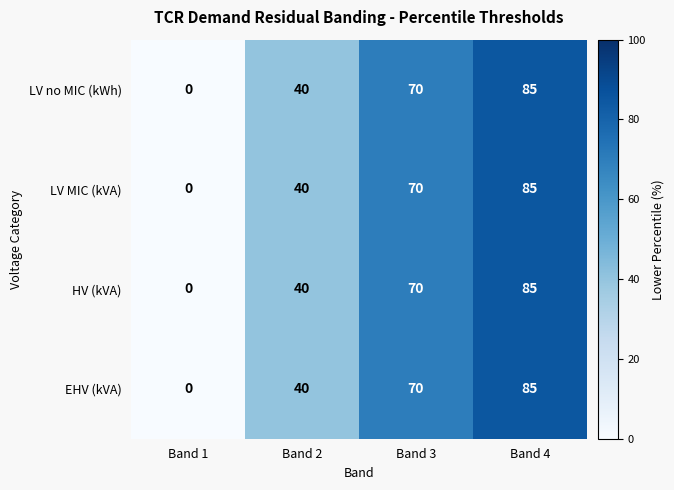

Which label corresponds to the smallest value in the chart?

Band 1